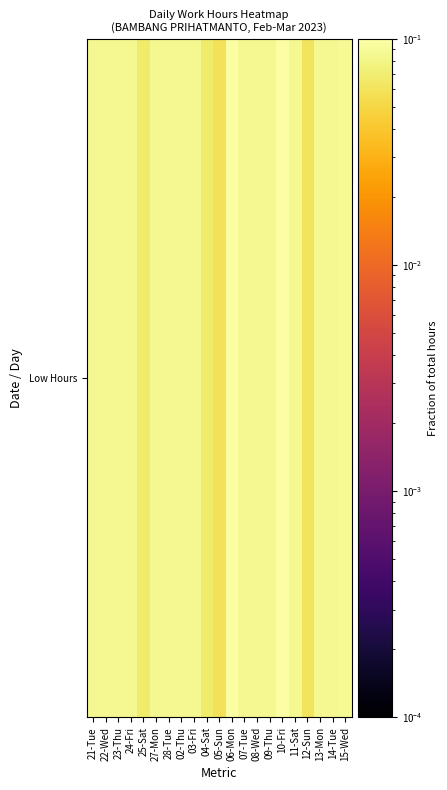

Rank the categories by value from highest to lowest.

10-Fri, 06-Mon, 15-Wed, 07-Tue, 23-Thu, 09-Thu, 24-Fri, 28-Tue, 03-Fri, 08-Wed, 22-Wed, 27-Mon, 02-Thu, 11-Sat, 21-Tue, 14-Tue, 13-Mon, 04-Sat, 25-Sat, 12-Sun, 05-Sun